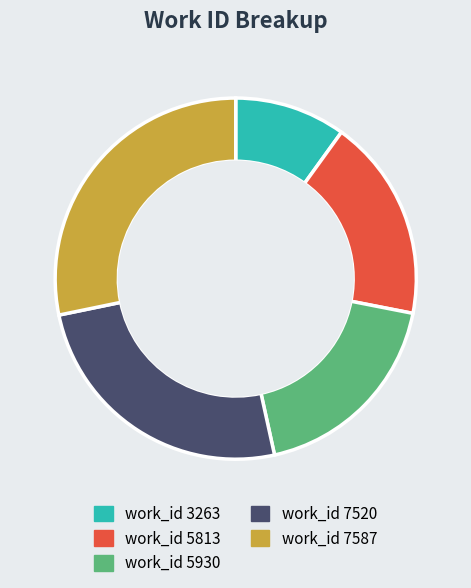

Approximately how many times larger is the value at work_id 5813 compared to work_id 5930?

1.0